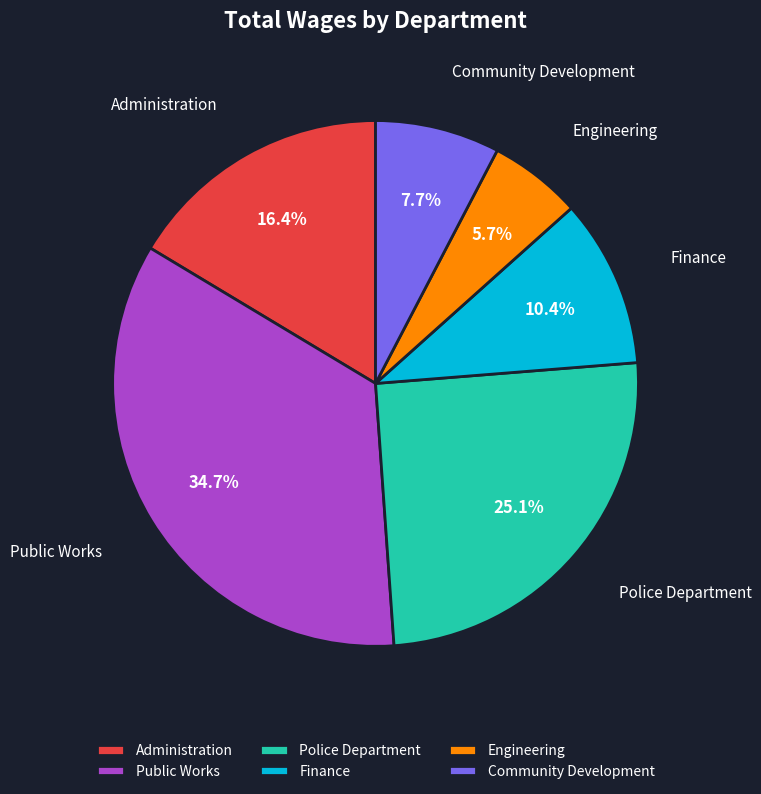

To the nearest percent, what percentage of the pie is Community Development?

8%